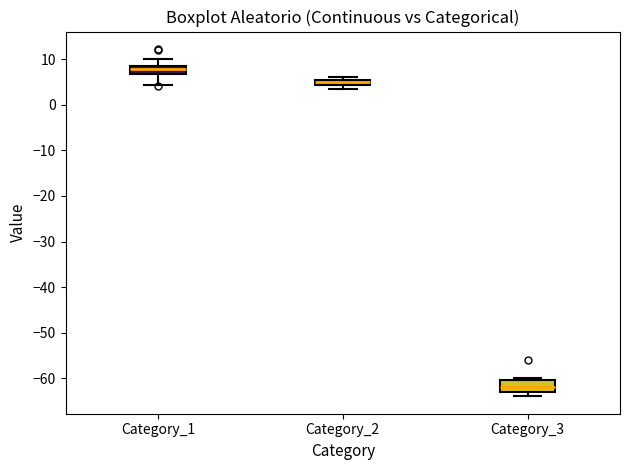

Where does the median line of the box for Category_1 sit on the y-axis? The values are not printed on the chart, so give them approximately, as read against the axis.

8